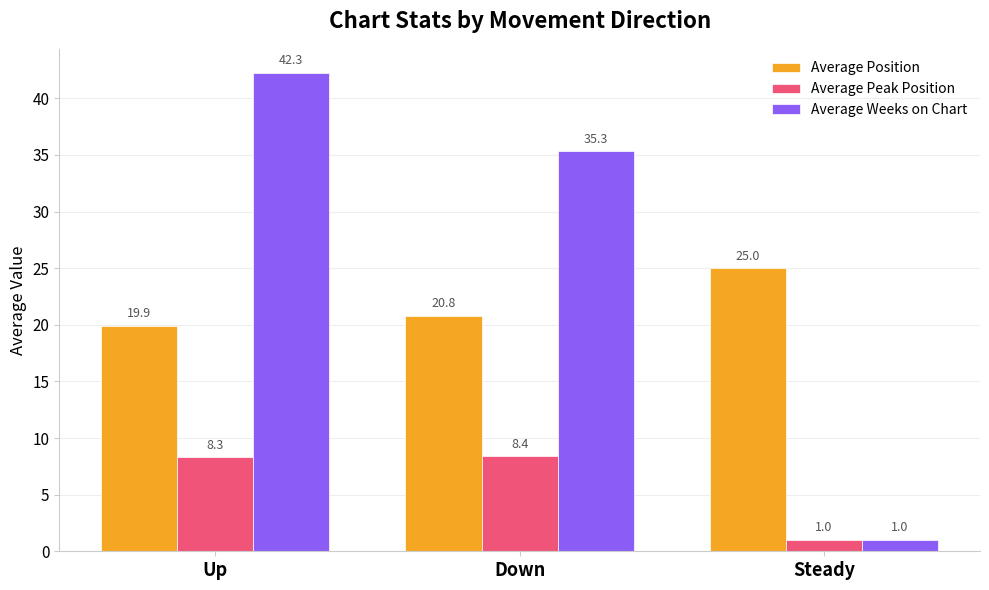

What is the sum of all Average Peak Position values?

17.7